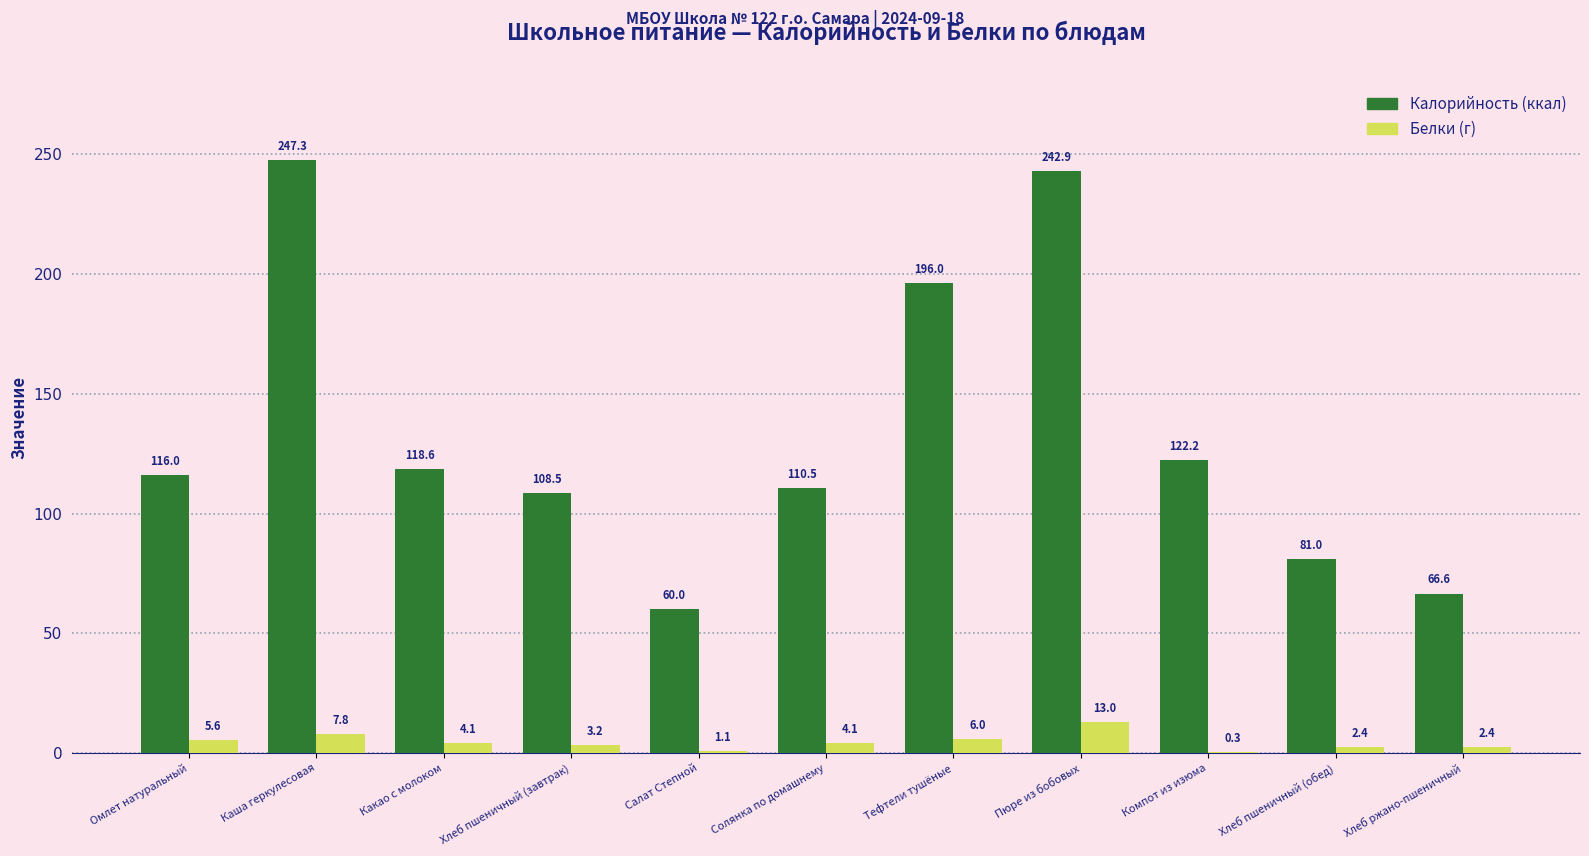

What is the greatest value displayed?

247.3